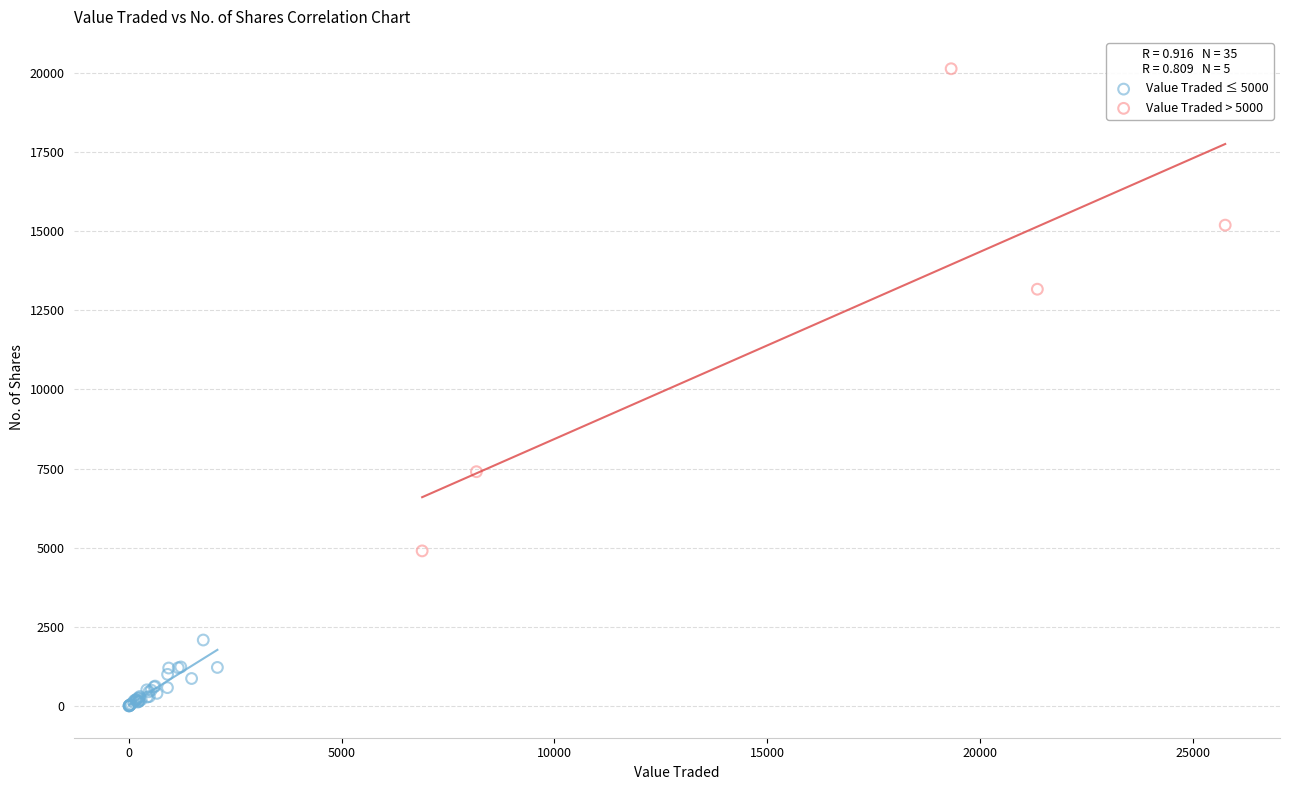

Which series contains the lowest Y value?

Value Traded ≤ 5000